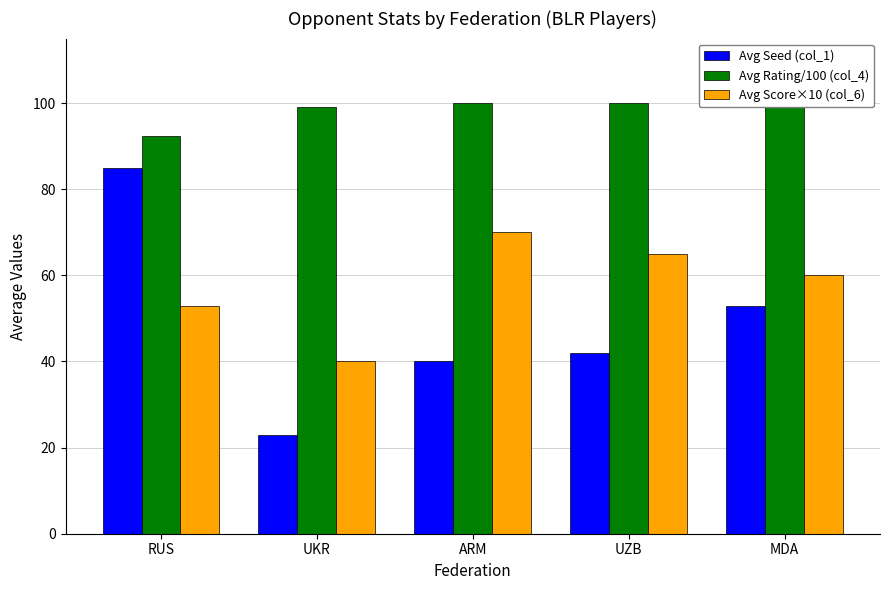

Which series has the largest range (max minus min)?

Avg Seed (col_1)